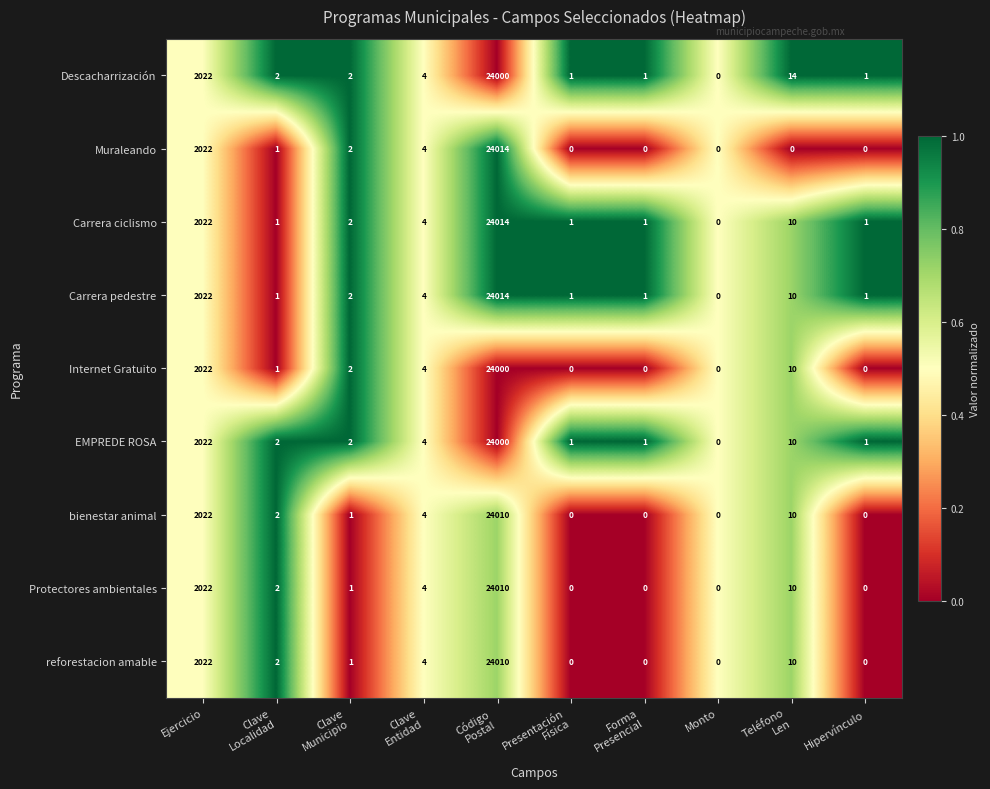

What is the difference between the second highest and minimum values in the Carrera pedestre series?

2022